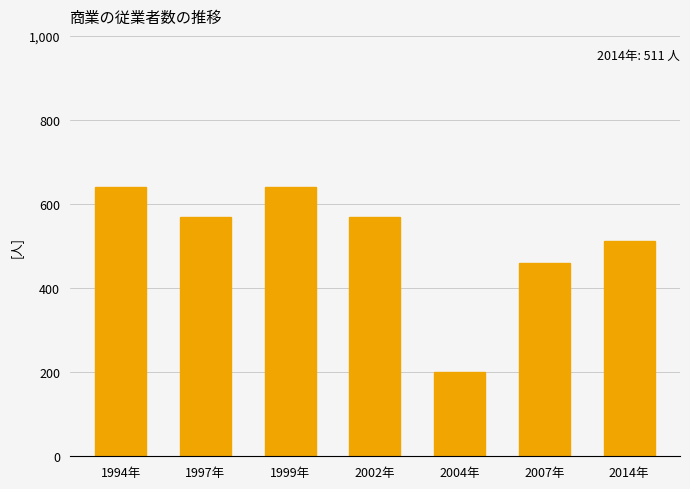

Count the values in the range 460 to 640.

6